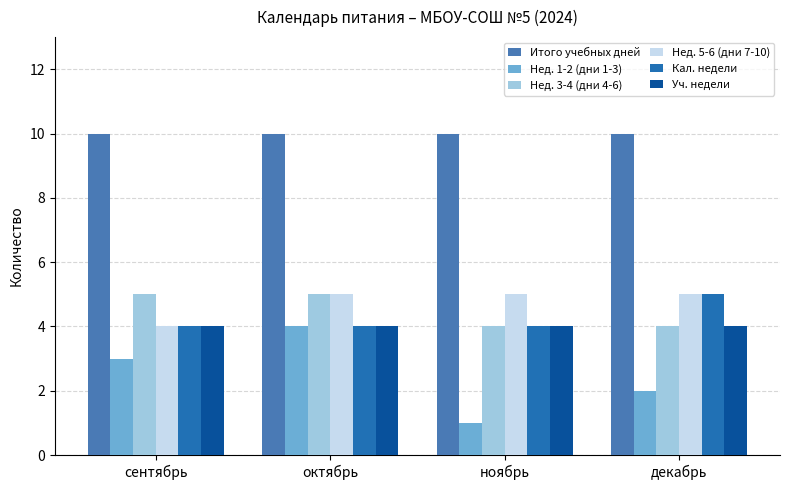

Rank the categories by Нед. 1-2 (дни 1-3) value from lowest to highest.

ноябрь, декабрь, сентябрь, октябрь